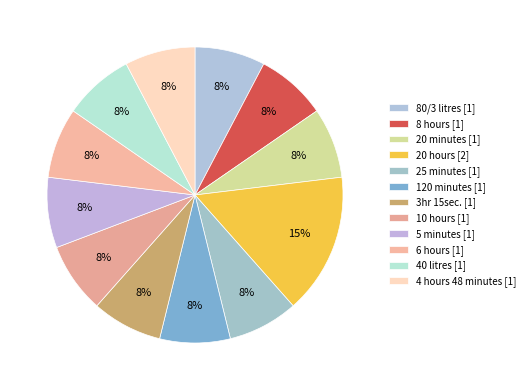

How many segments does this pie chart have?

12